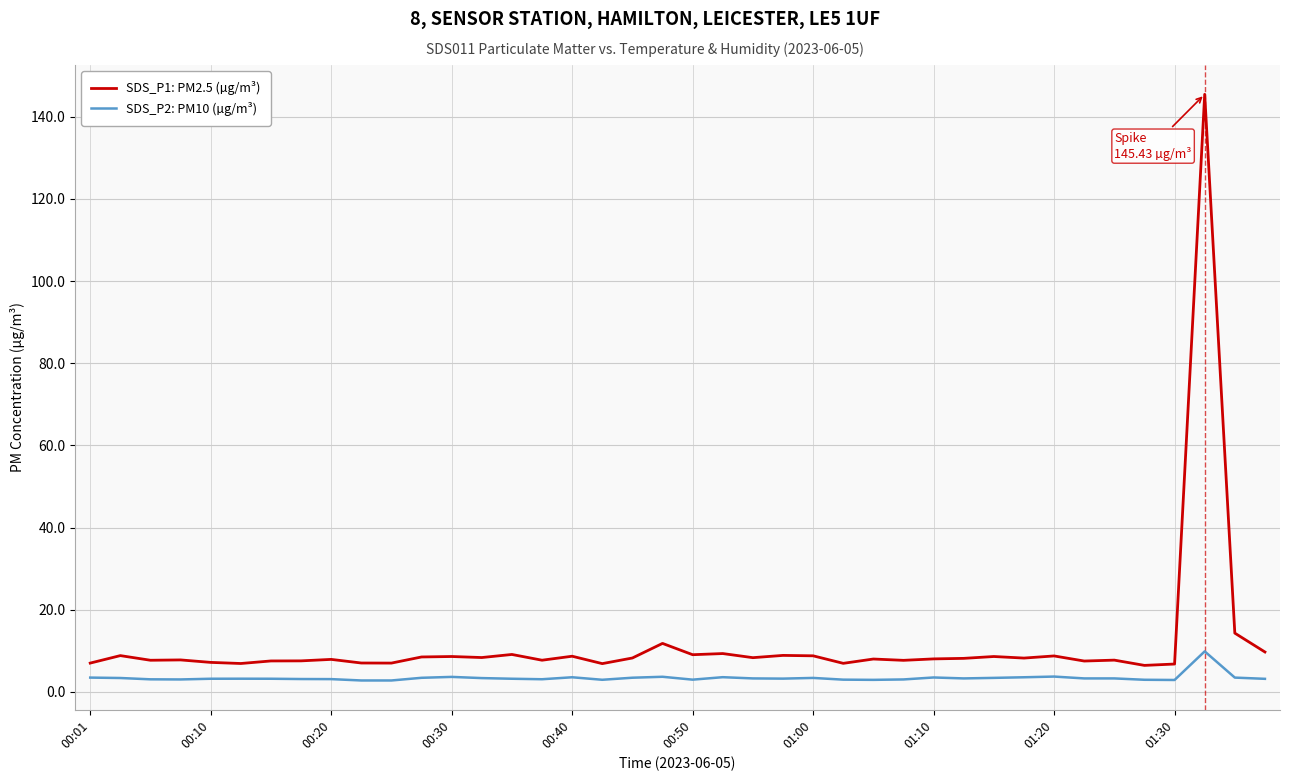

What is the average value of the SDS_P2: PM10 (µg/m³) series?

3.4